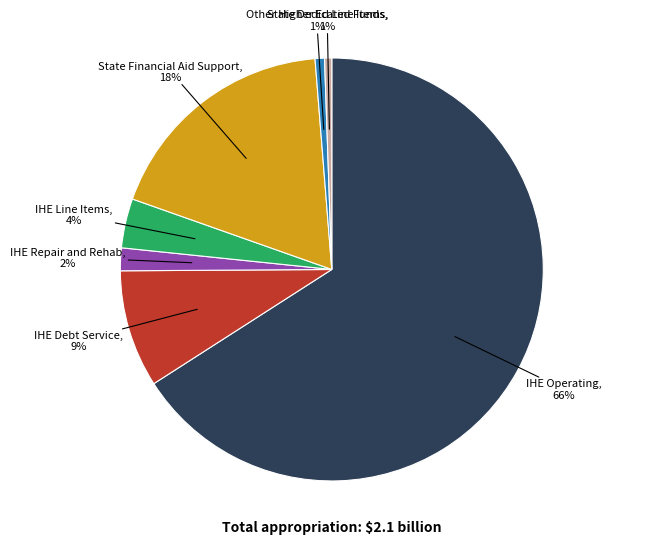

Does any single category account for the majority?

Yes